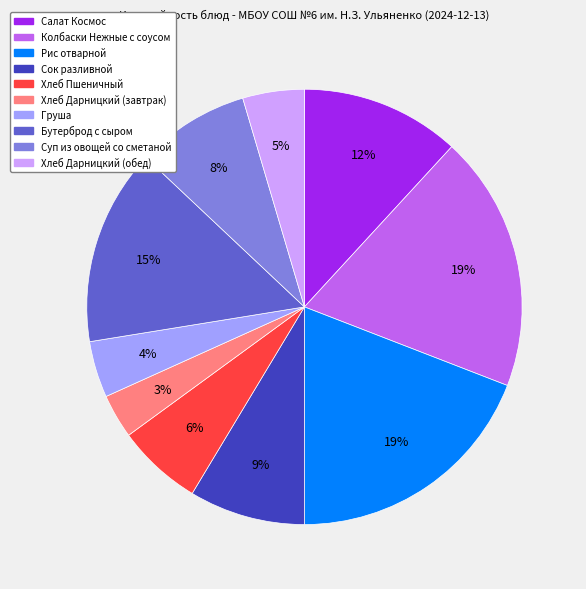

Count the number of slices in the pie.

10